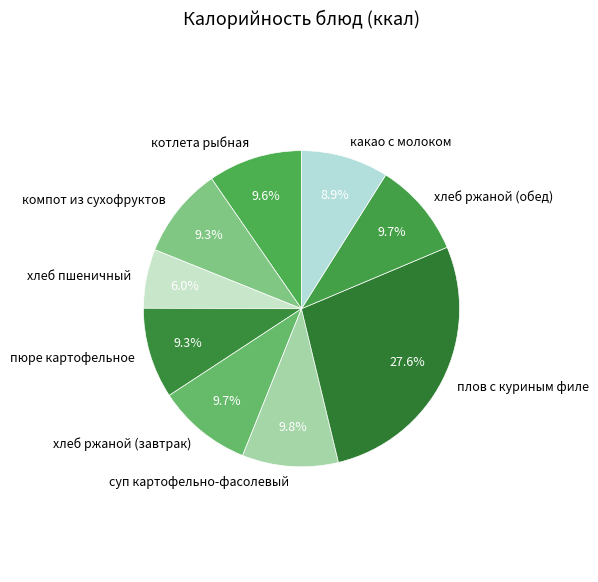

What percentage is the котлета рыбная slice, to the nearest percent?

10%